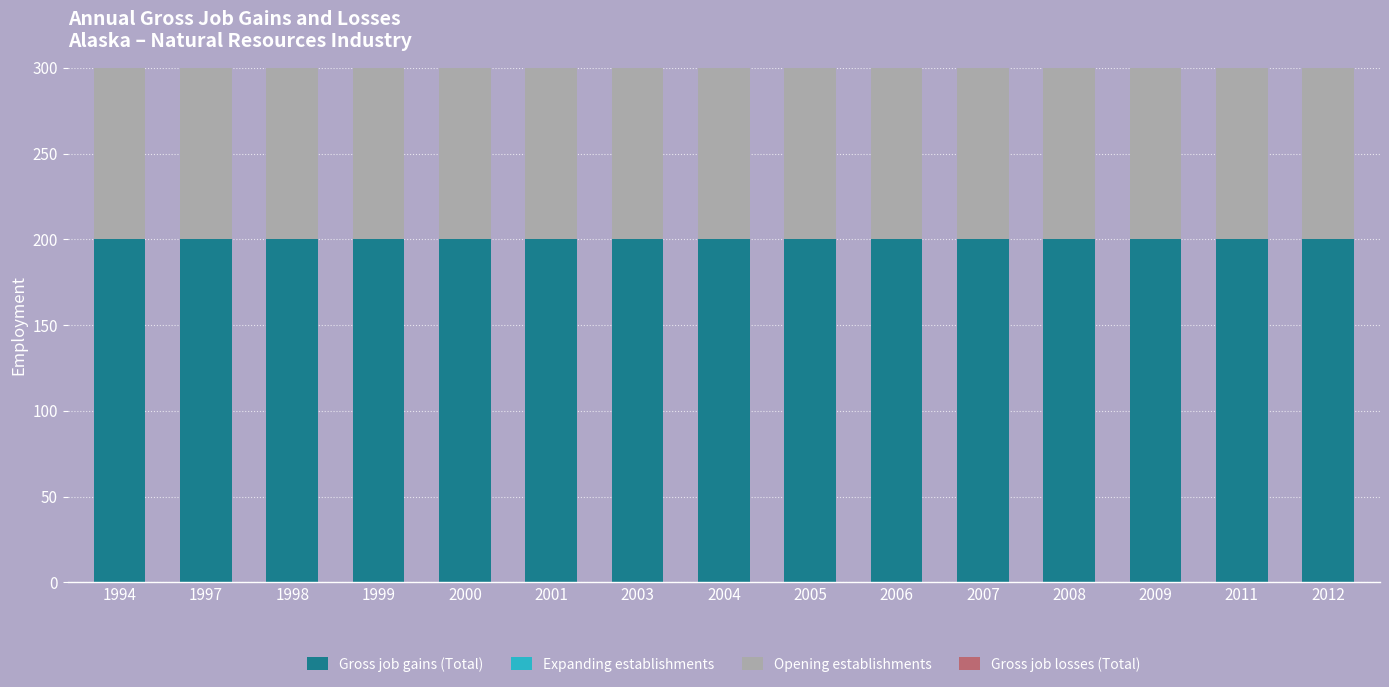

What is the value of the Gross job gains (Total) bar at the 3rd from the left?

200